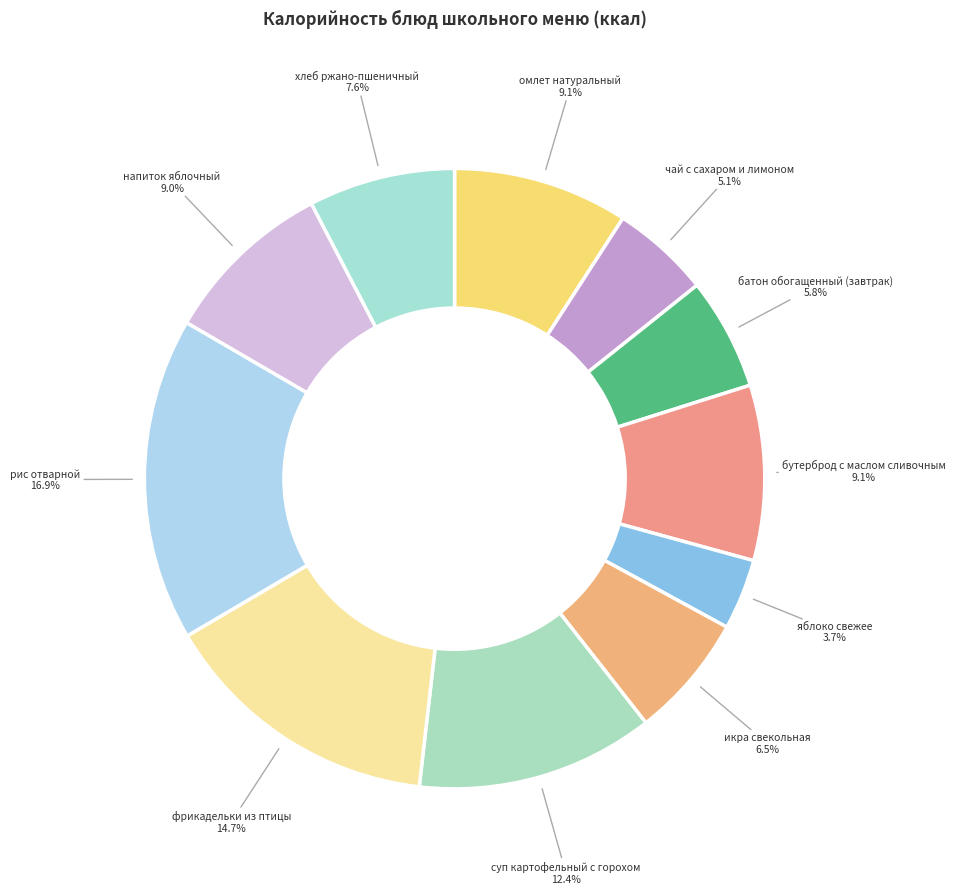

Is there a majority slice in this chart?

No